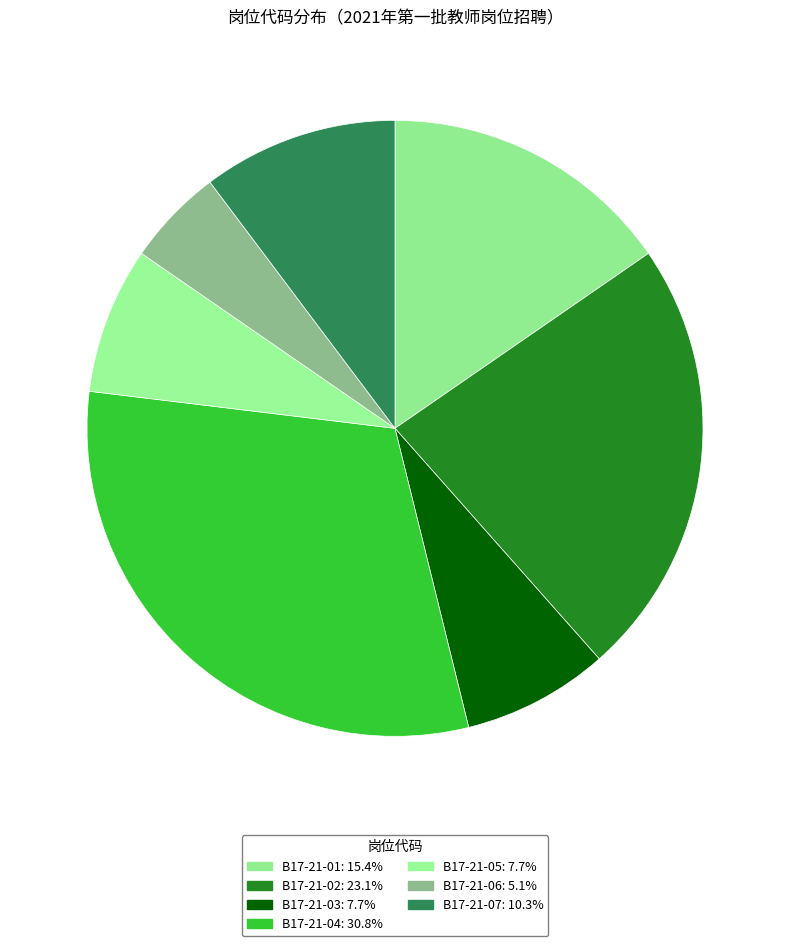

Is B17-21-01 the majority of the pie?

No